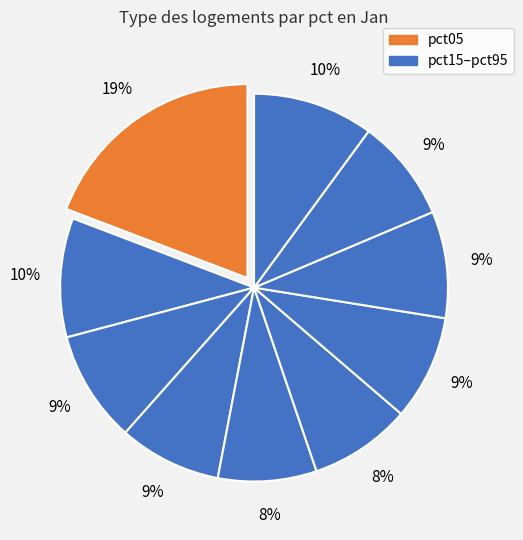

Rank the categories by value from lowest to highest.

pct45, pct55, pct35, pct85, pct65, pct75, pct25, pct15, pct95, pct05